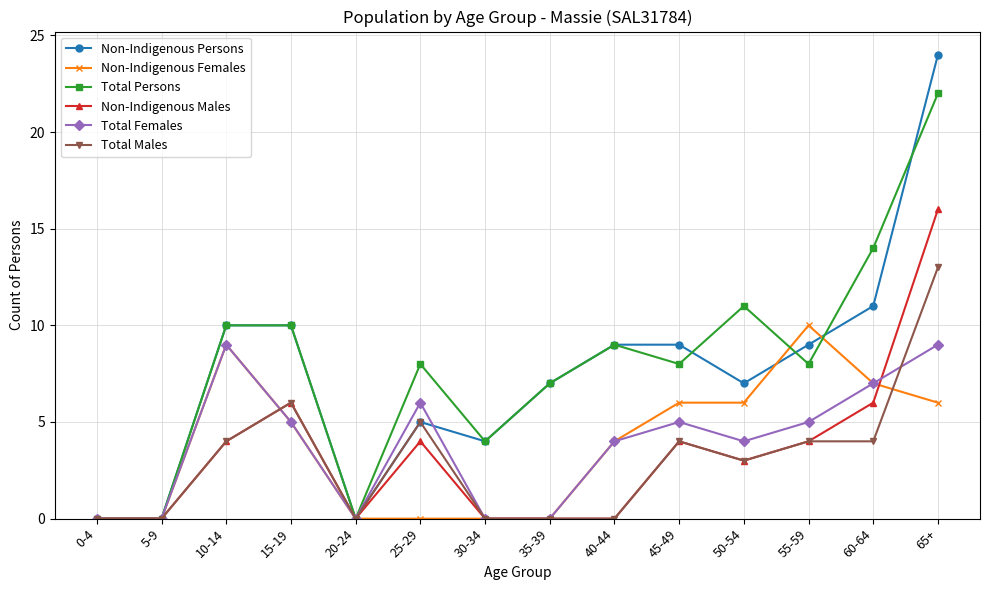

Where is the first local maximum for Non-Indigenous Females?

10-14